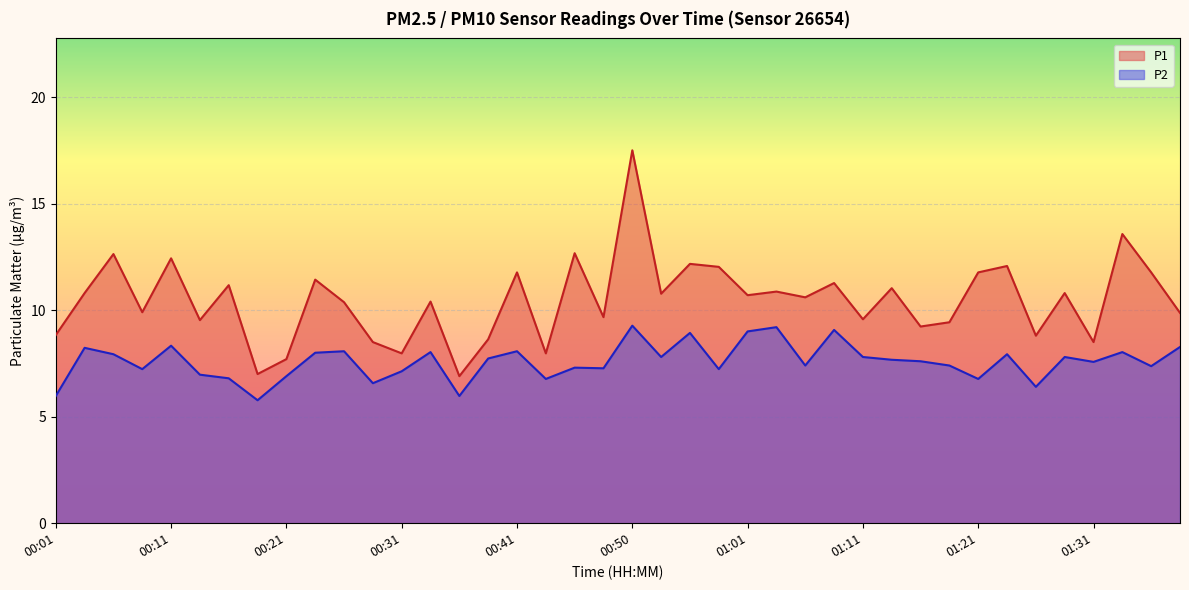

What is the label of the 12th point from the right?

01:11